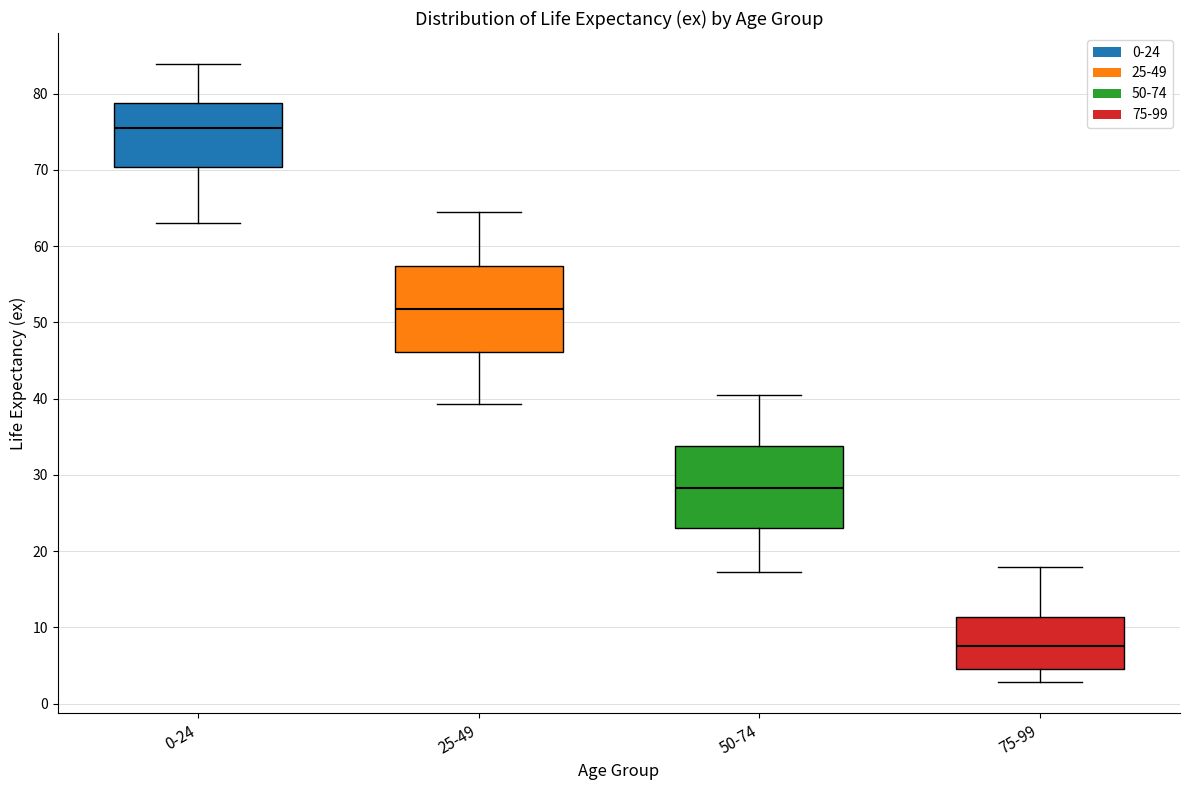

Where does the upper whisker of the box for 25-49 end on the y-axis? The values are not printed on the chart, so give them approximately, as read against the axis.

65